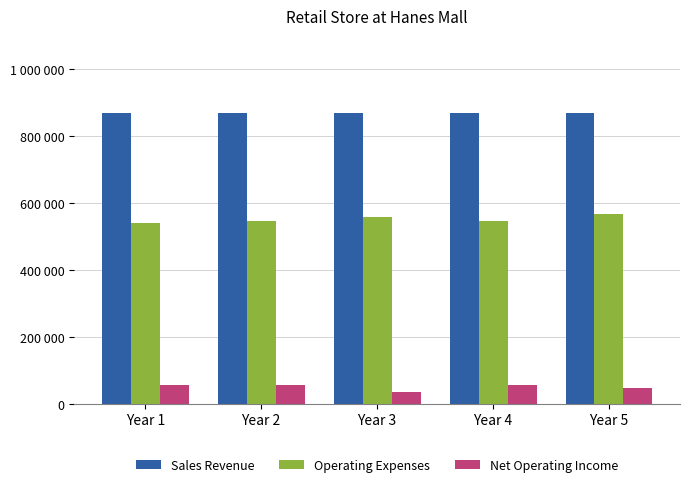

Which has a higher value, Year 1 or Year 4?

Year 1